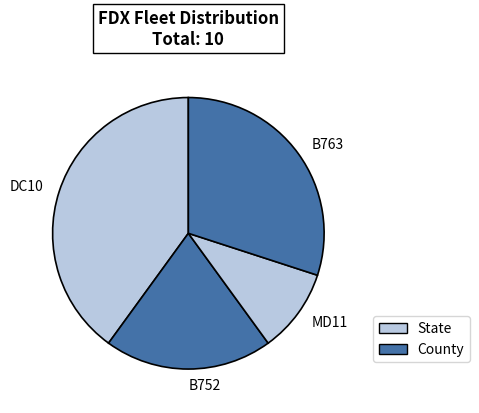

Between B752 and MD11, which is larger?

B752